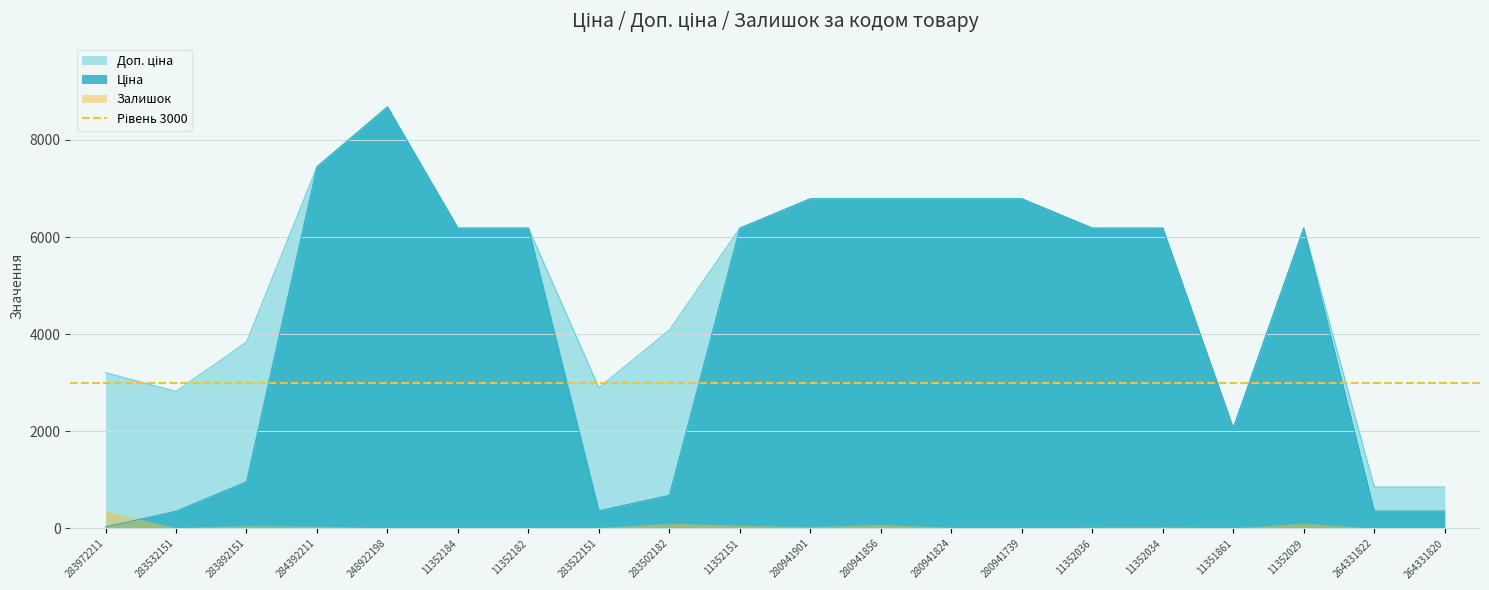

Where is Доп. ціна nearest to the value 4765?

283502182